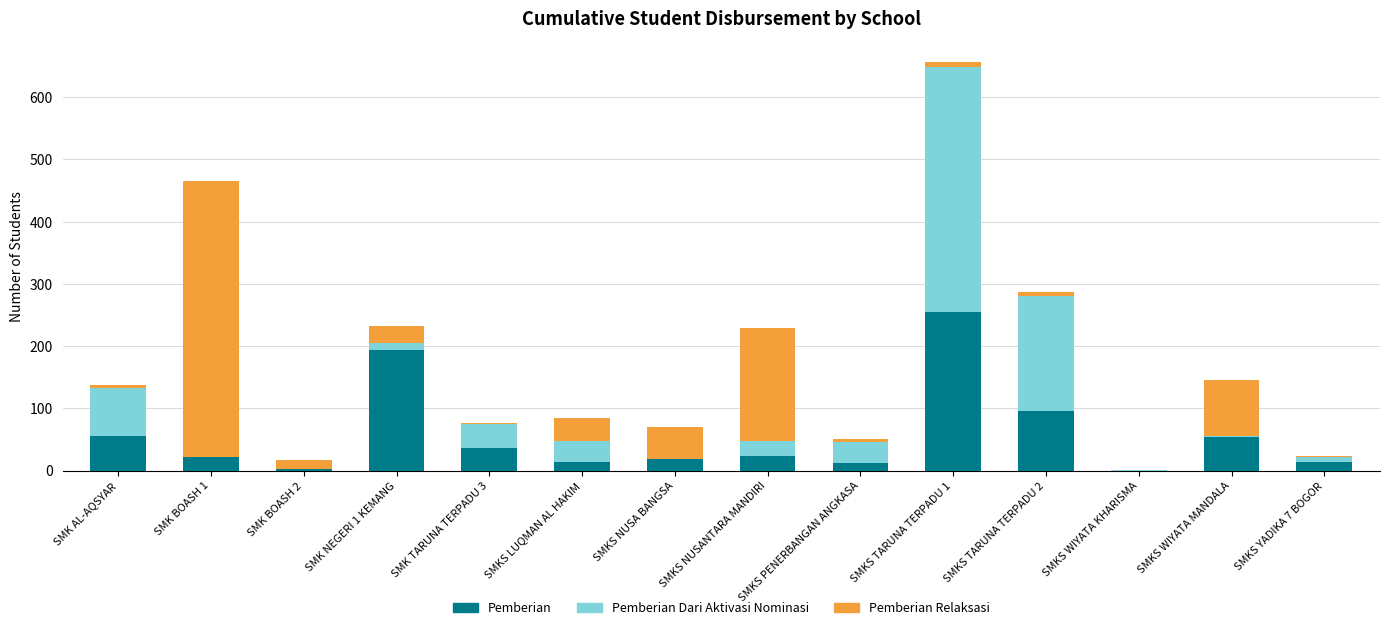

What is the total value across all series at SMKS NUSANTARA MANDIRI?

229